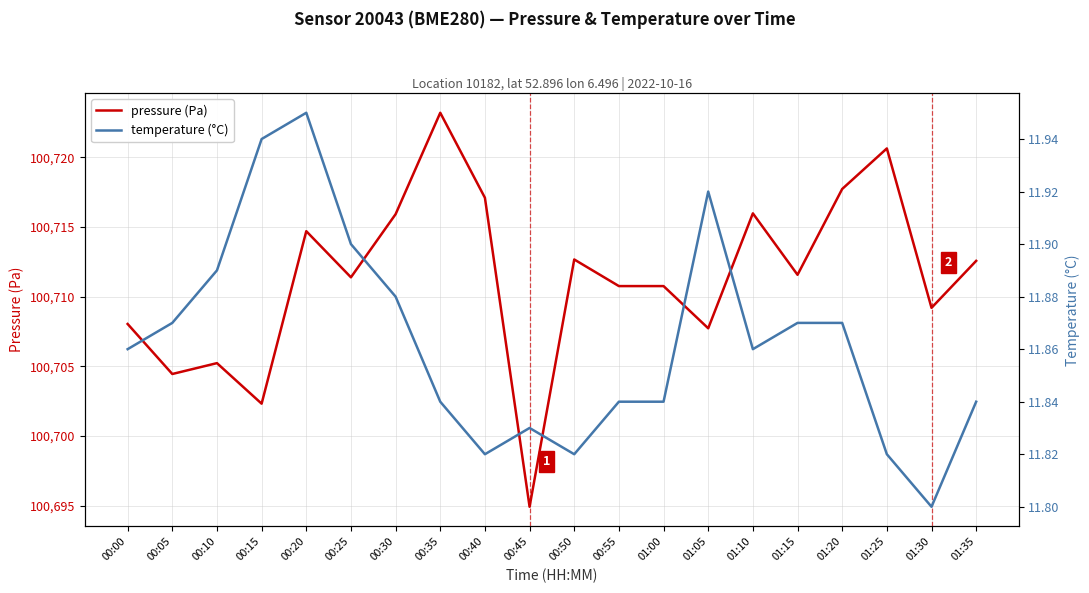

Is it true that pressure (Pa) equals 36254.7 at 01:30?

False